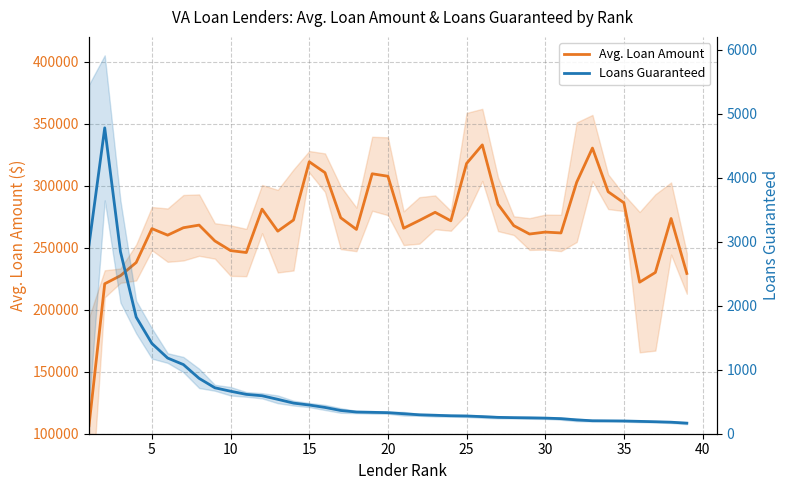

True or false: Avg. Loan Amount and Loans Guaranteed intersect in this chart.

False